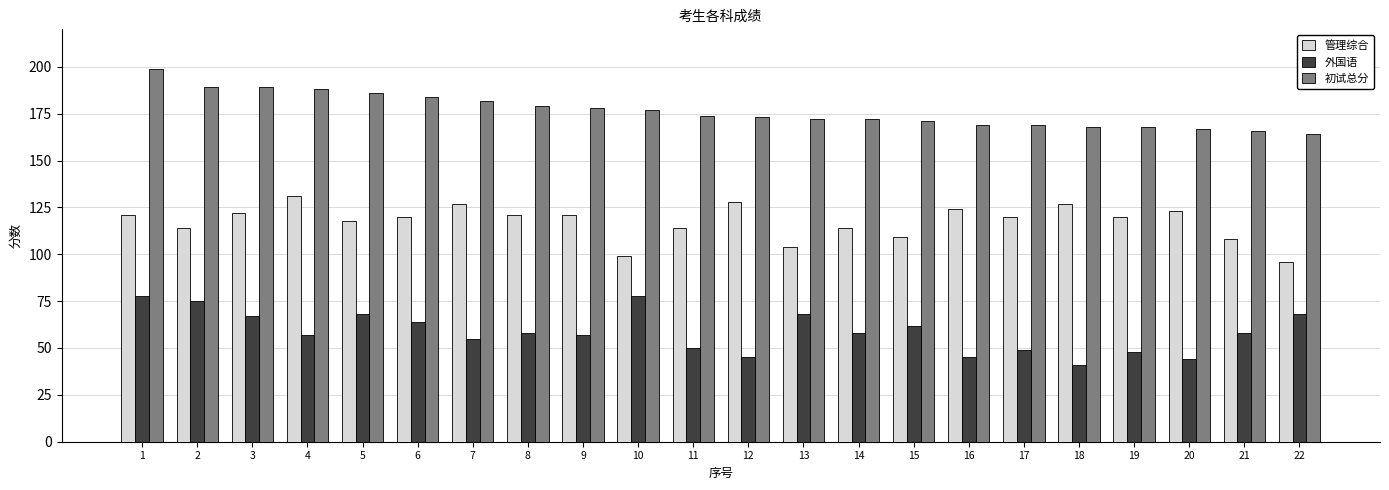

How many bars are there in total?

66